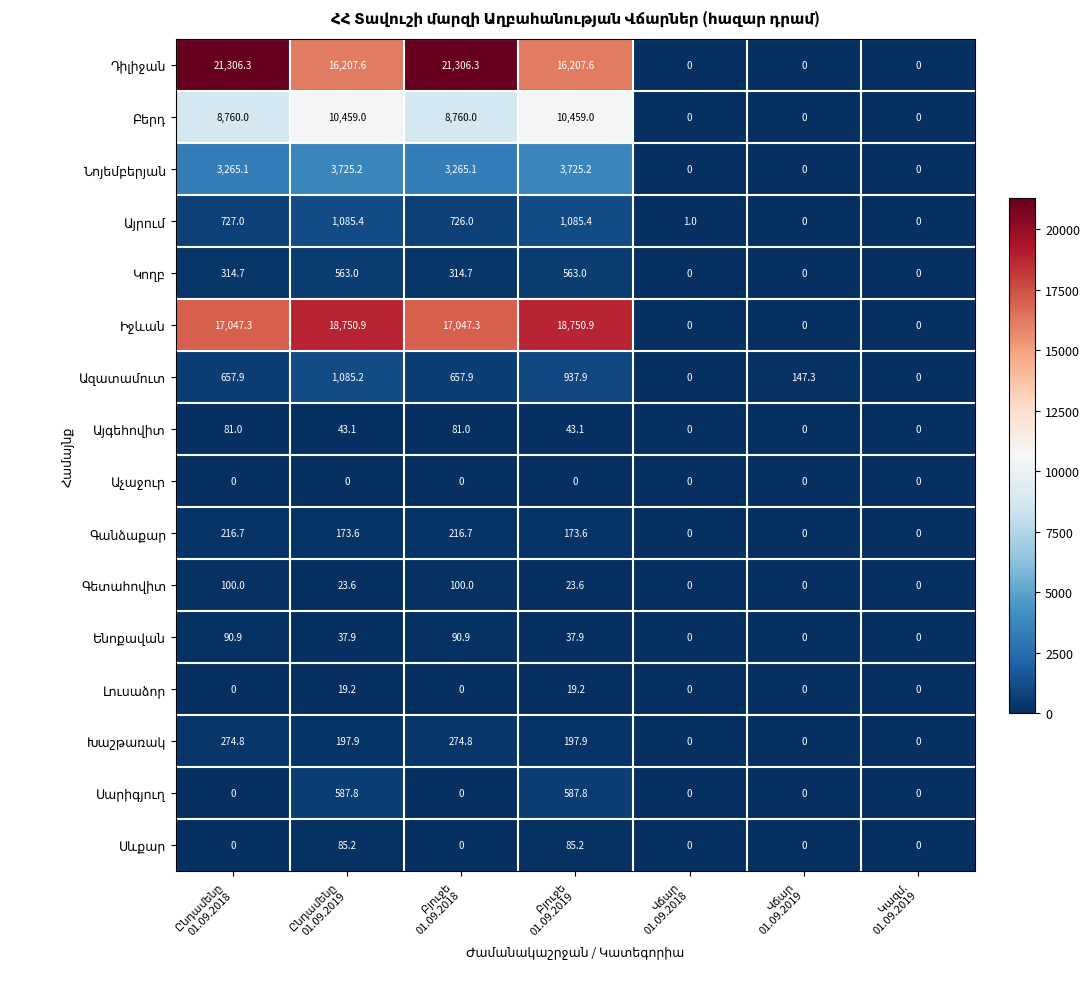

At how many categories does at least one series exceed 870?

4